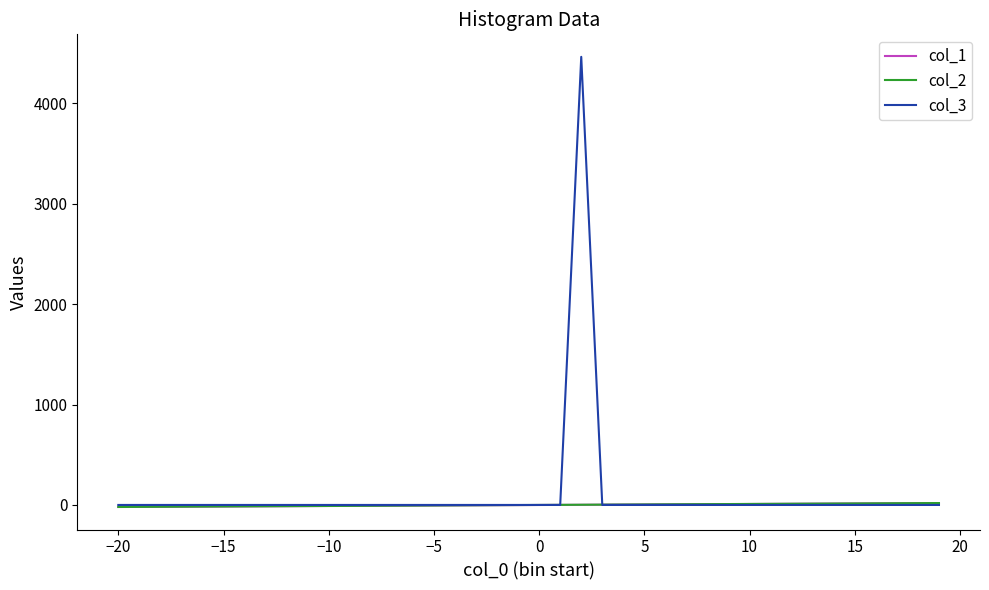

What is the greatest value displayed?

4464.0